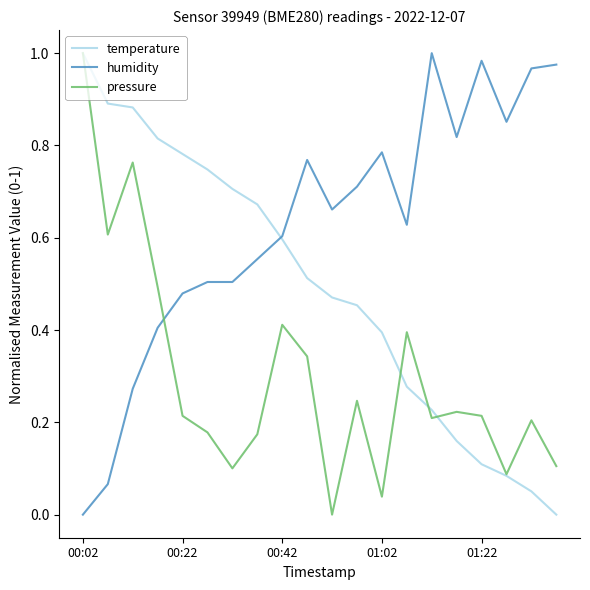

Which series ends up on top after the final intersection of humidity and pressure?

humidity